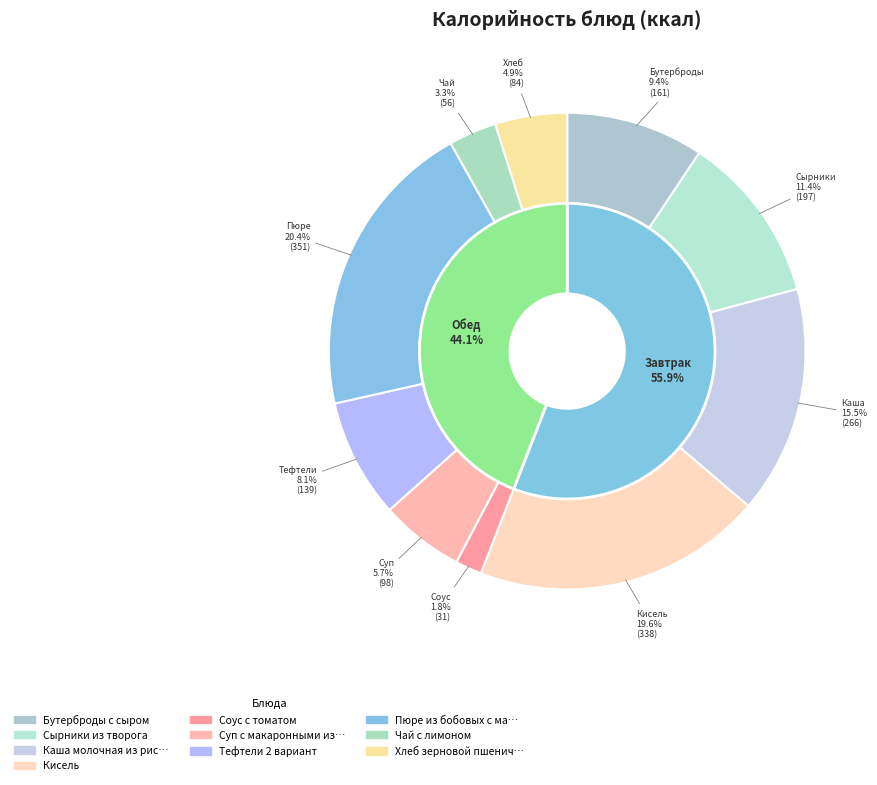

To the nearest percent, what is the average slice percentage?

10%